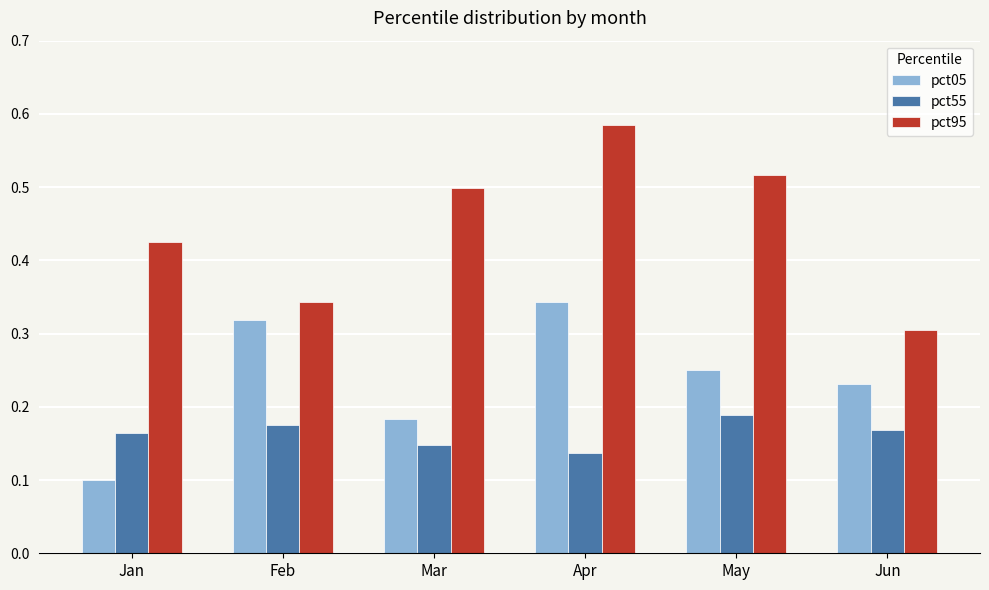

What is the total value across all series at Jun?

0.7